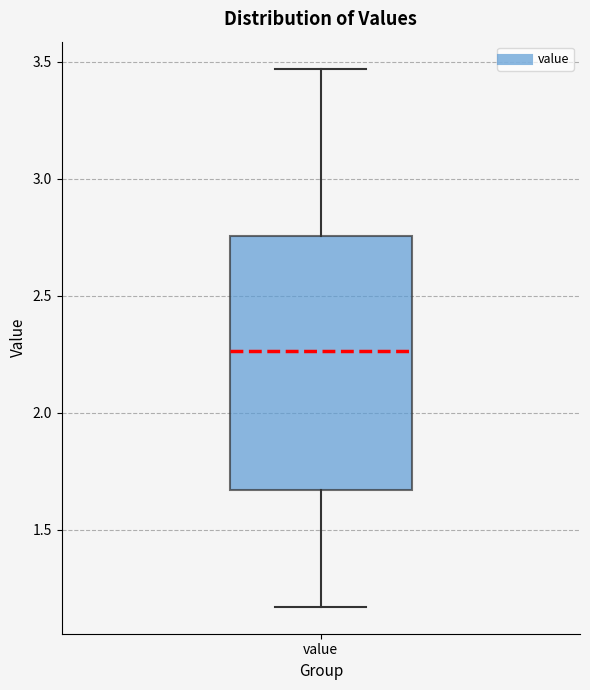

Transcribe this box plot: give where the median line is, the range the box spans, and where the two whiskers end, as read against the y-axis. The values are not printed on the chart, so give them approximately, as read against the axis.

median 2.25, box 1.65 to 2.75, whiskers 1.15 to 3.45